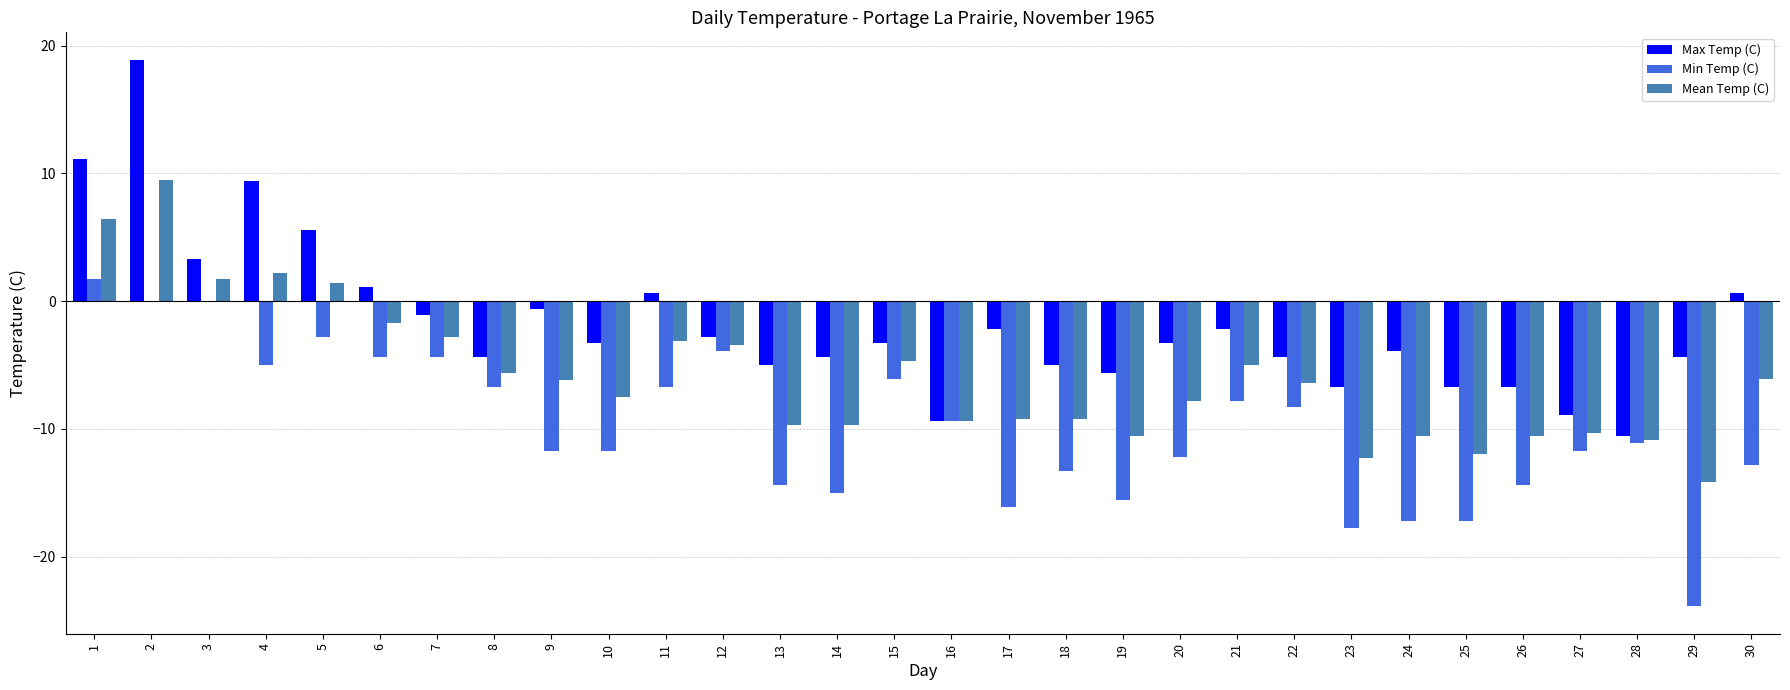

What is the greatest value displayed?

18.9